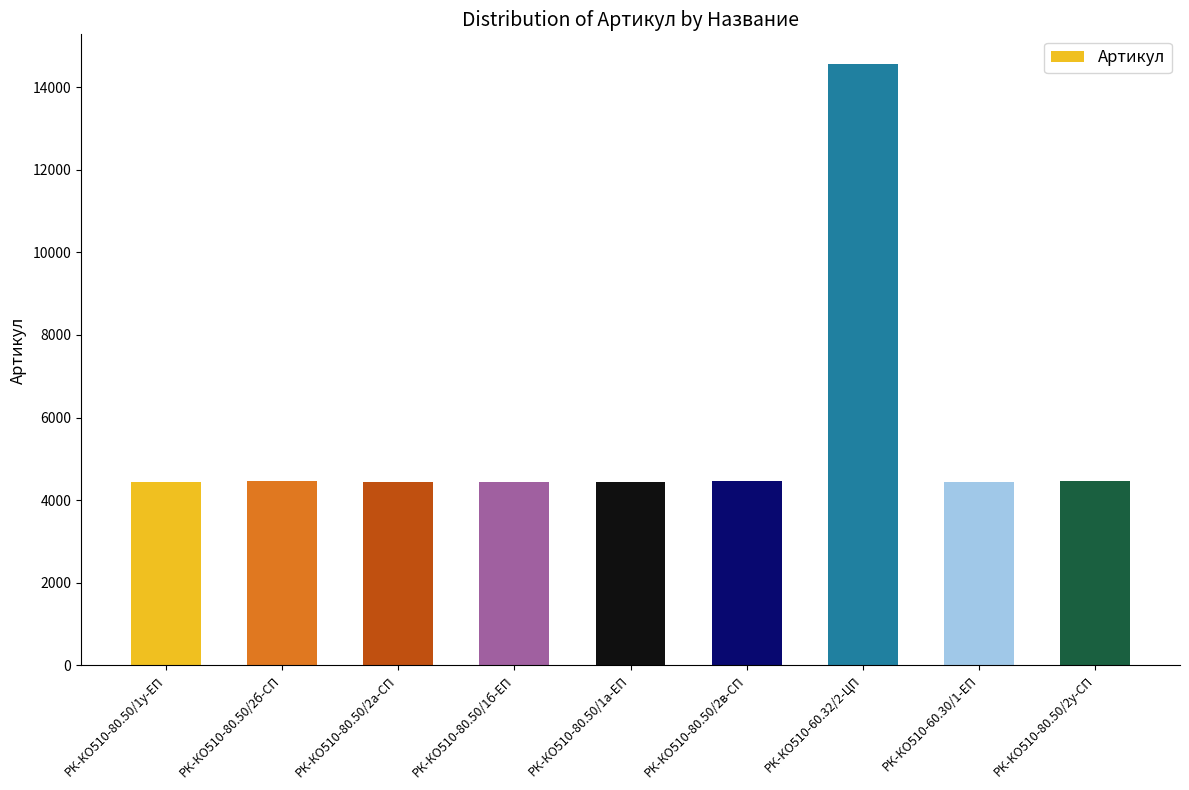

What is the change in value from РК-КО510-80.50/1у-ЕП to РК-КО510-80.50/2а-СП?

+1